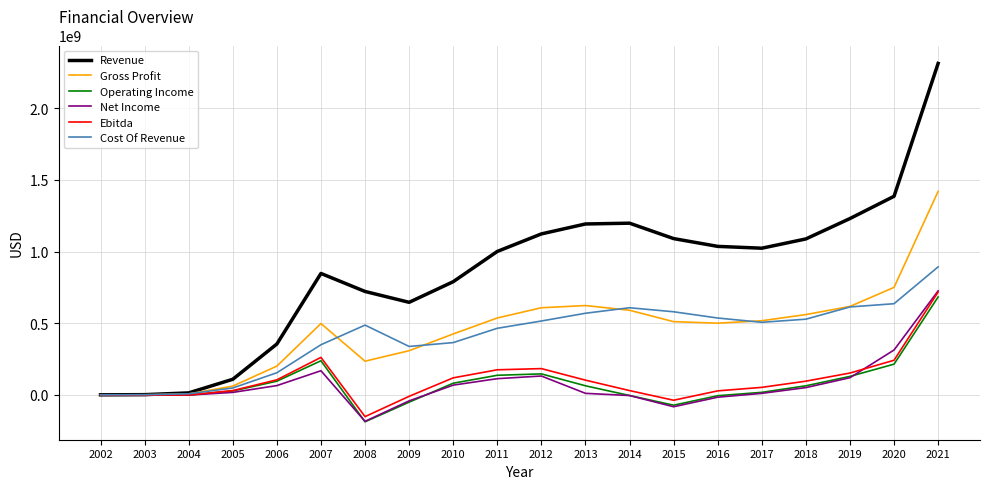

What is the total value across all series at 2015?

1987958000